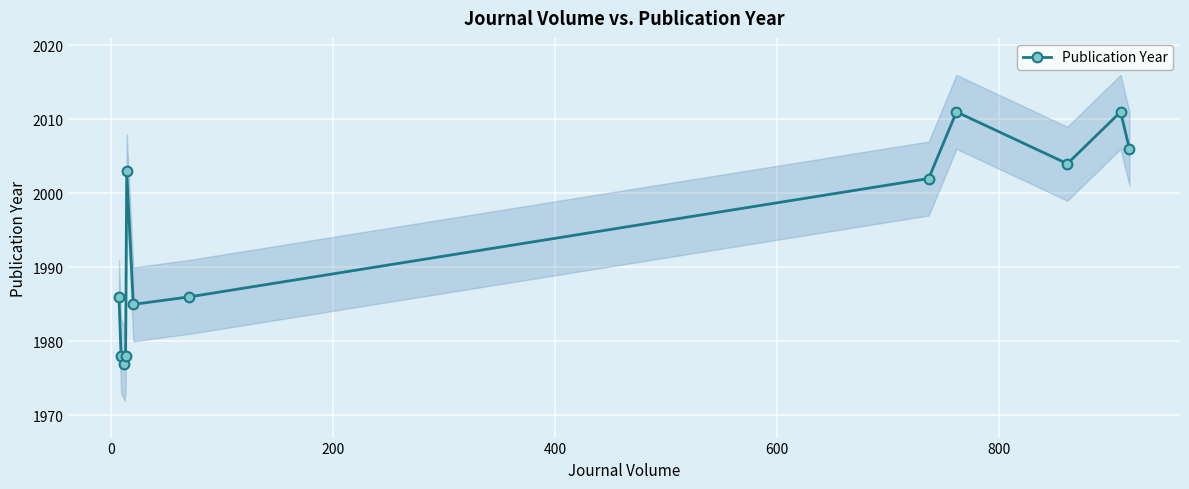

What is the value of the Publication Year point at the 12th from the left?

2006